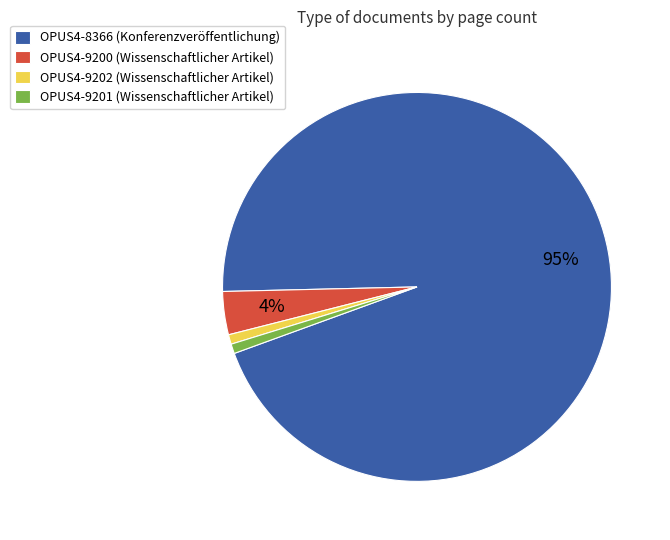

Between OPUS4-8366 (Konferenzveröffentlichung) and OPUS4-9202 (Wissenschaftlicher Artikel), which is larger?

OPUS4-8366 (Konferenzveröffentlichung)